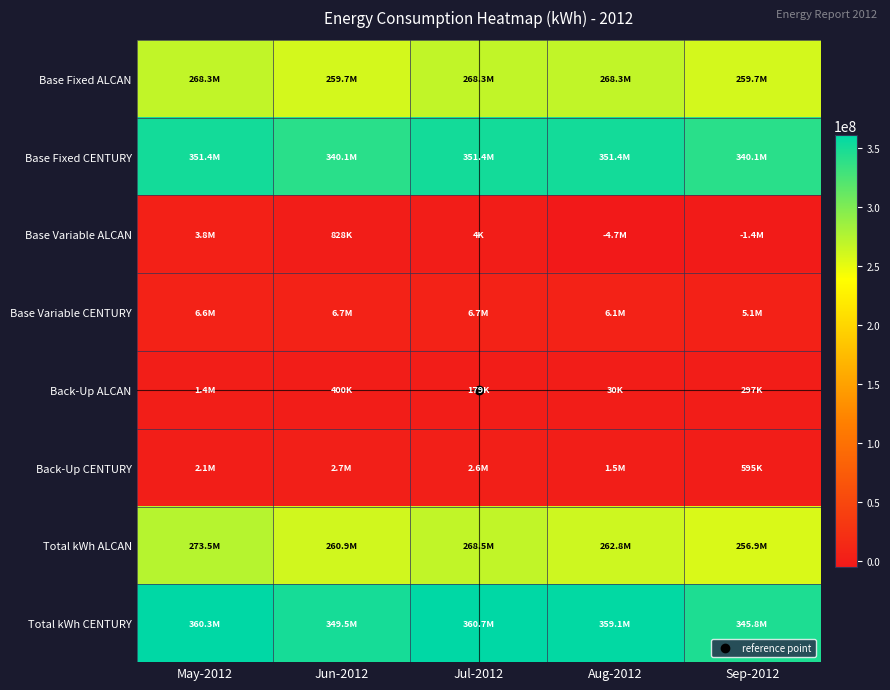

How many categories are shown in the chart?

5